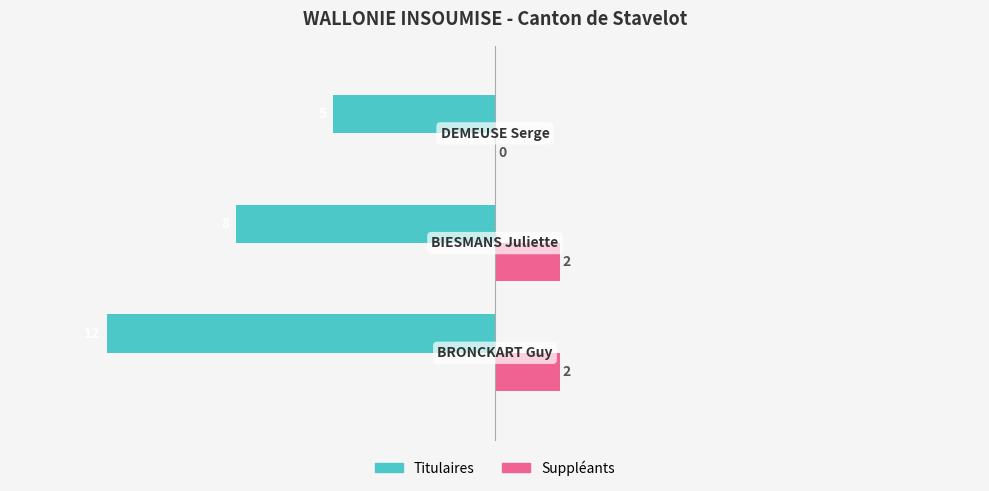

What is the greatest value displayed?

2